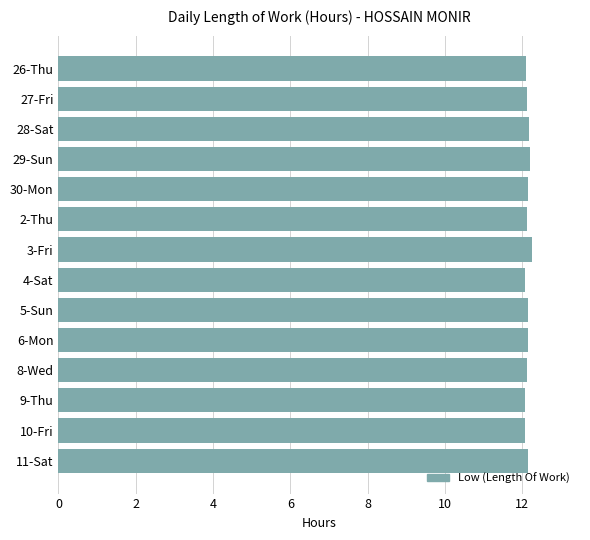

What is the minimum value shown in the chart?

12.1